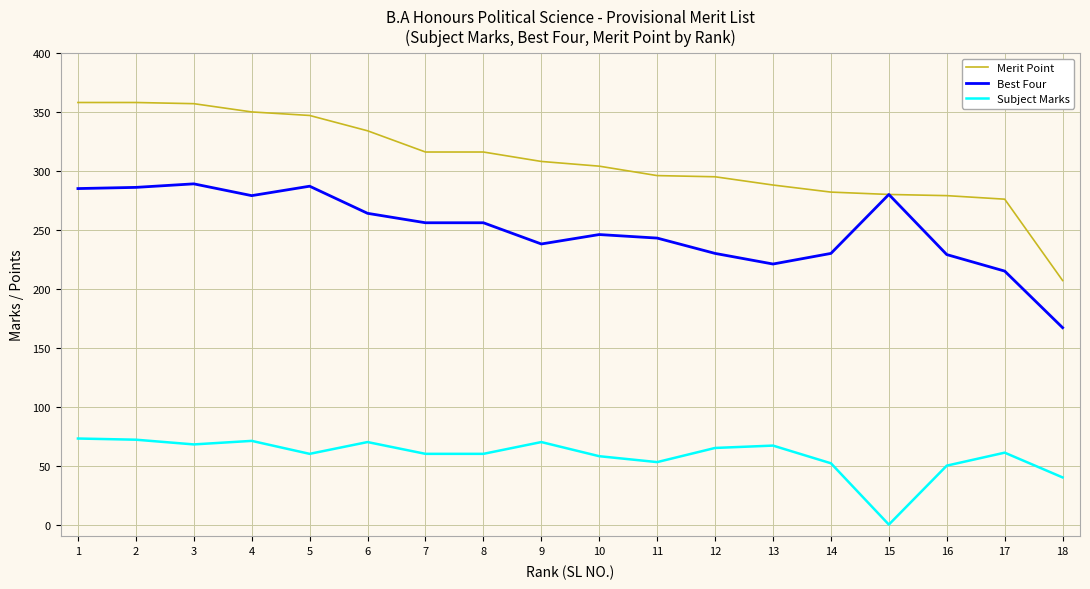

What is the average value of the Merit Point series?

308